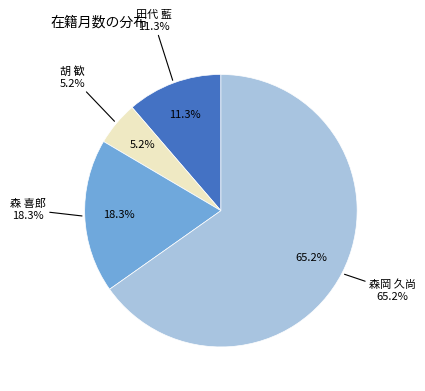

To the nearest percent, what is the average slice percentage?

25%